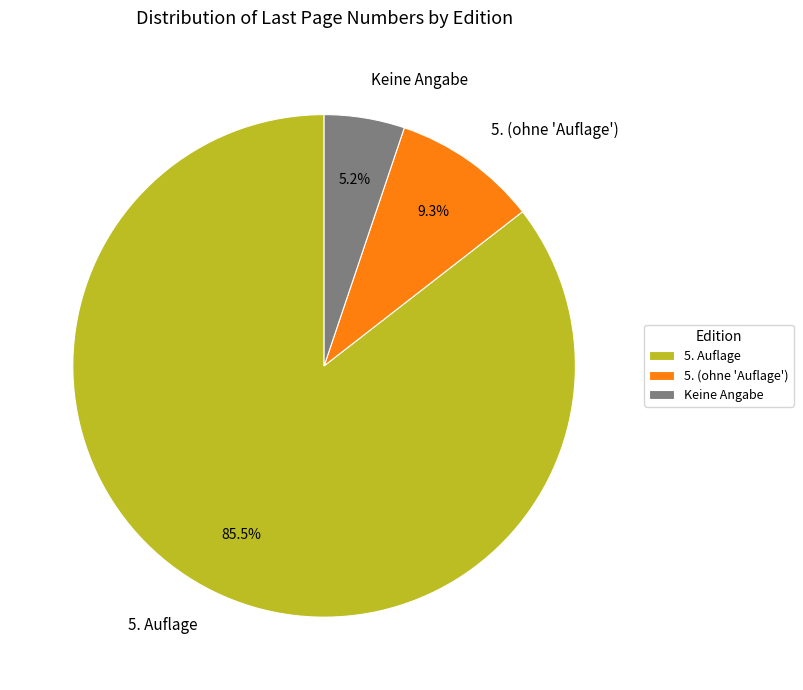

Which slice is the largest?

5. Auflage